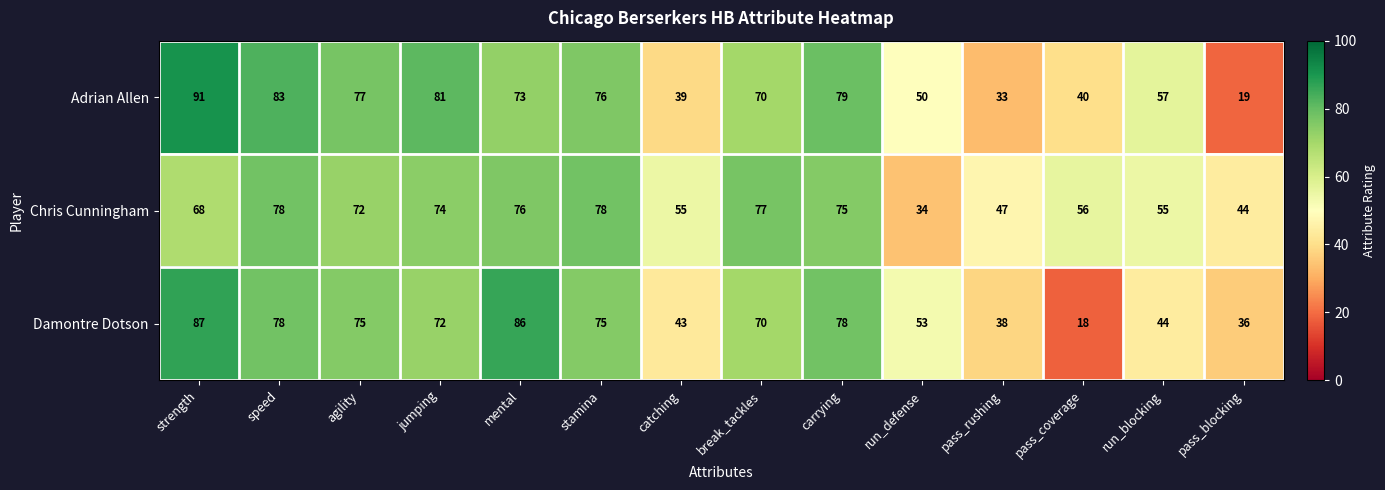

What is the greatest value displayed?

91